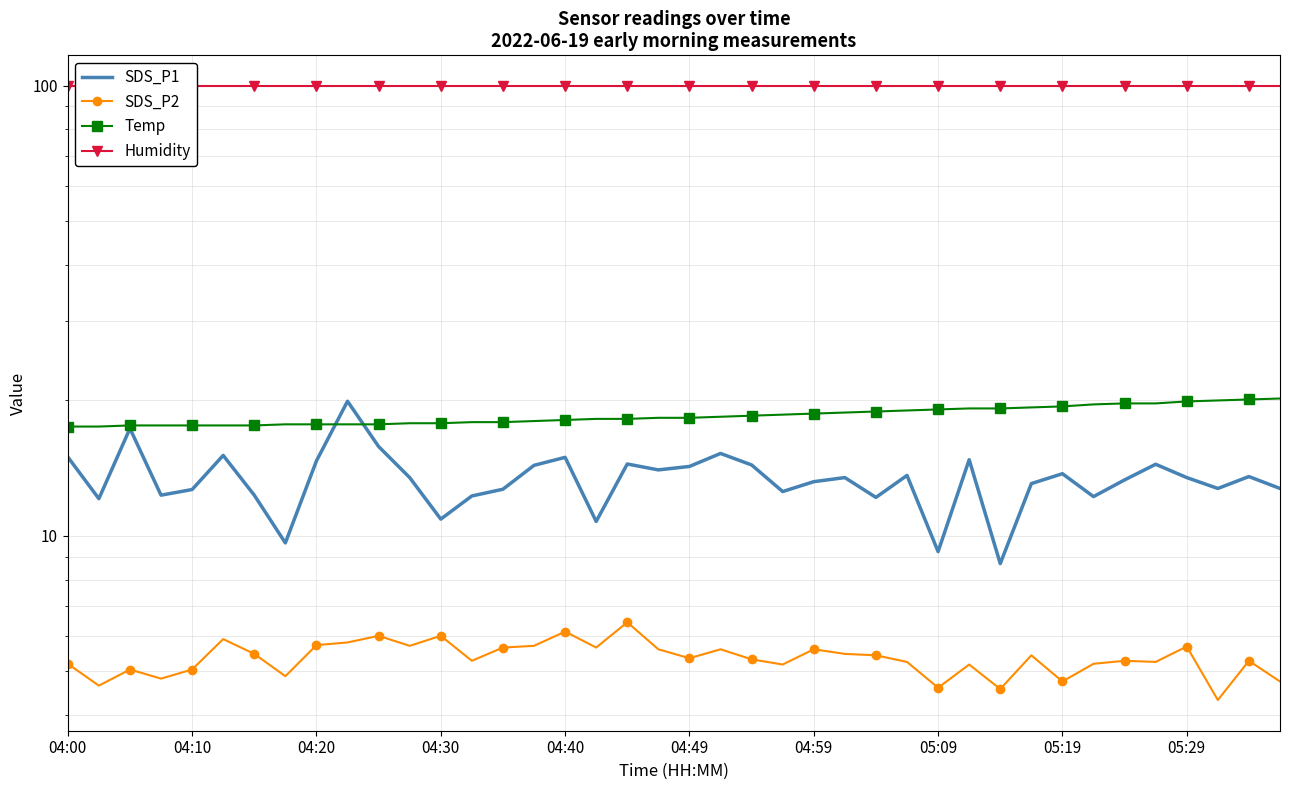

At which label is SDS_P1 closest to 14?

19